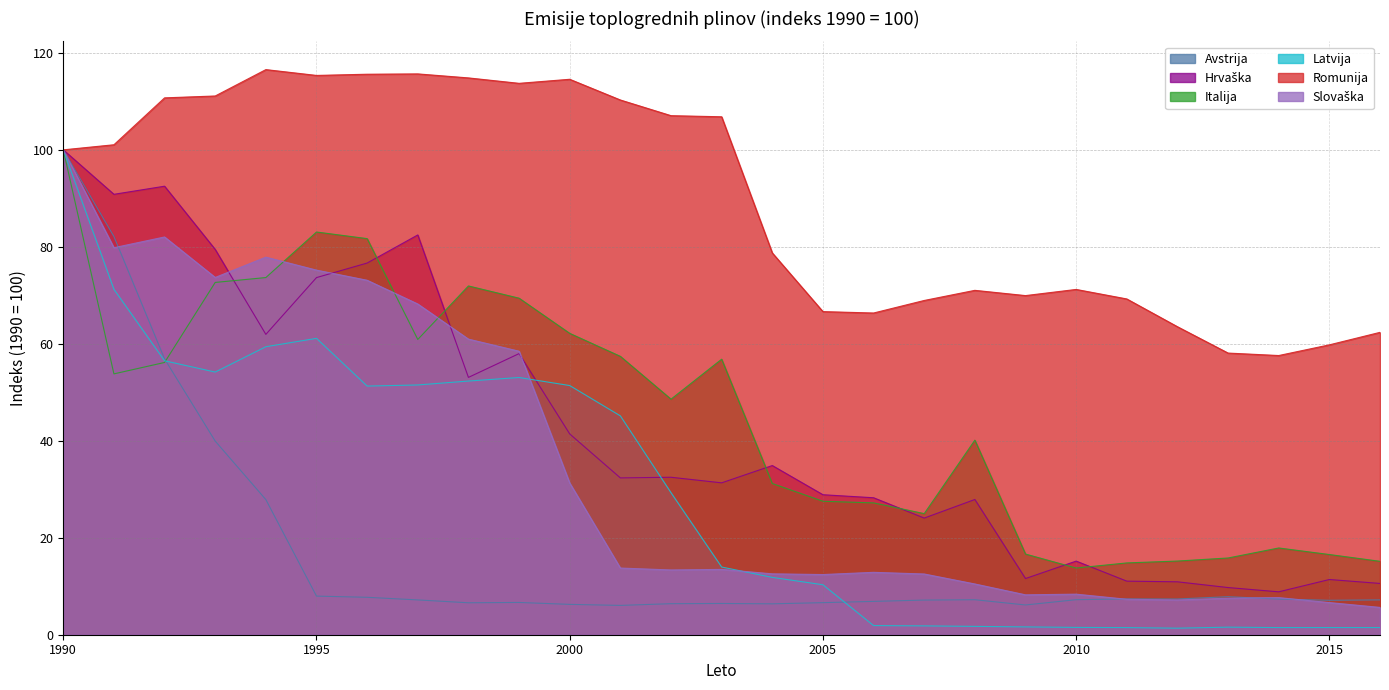

True or false: Romunija and Avstrija intersect in this chart.

False